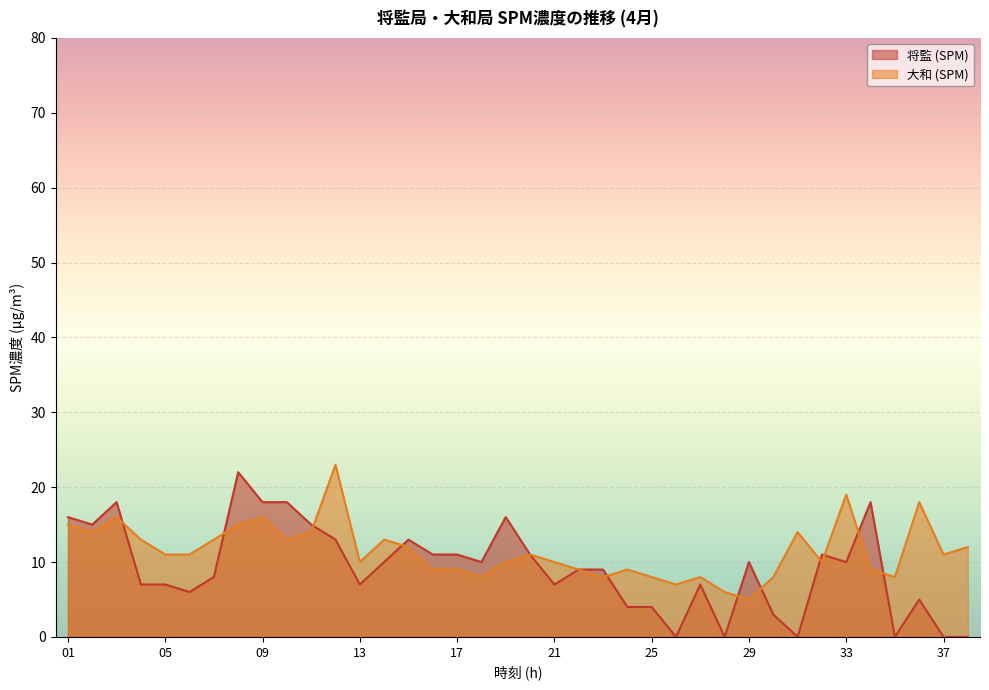

How many lines are shown in the chart?

2